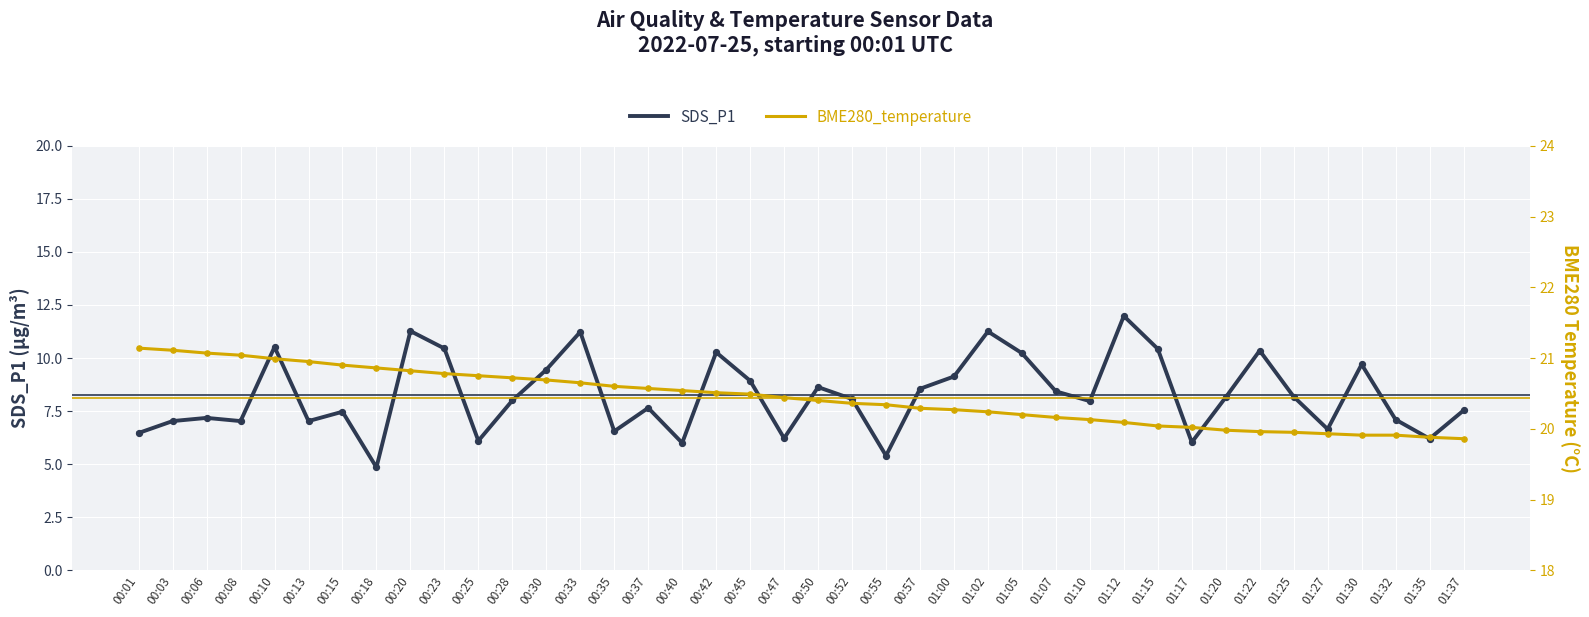

What are all the series names shown in the legend?

SDS_P1, BME280_temperature